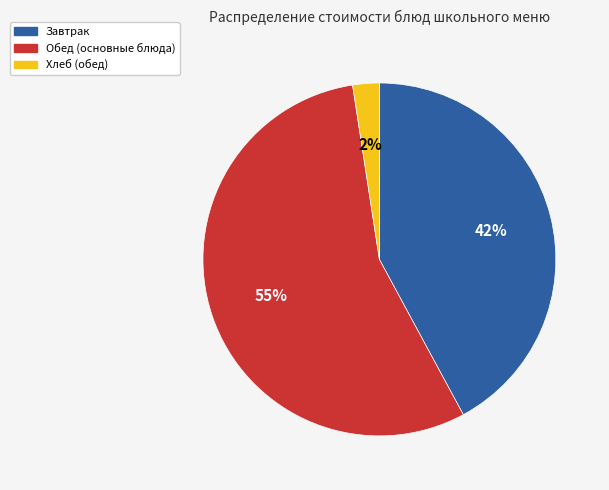

To the nearest percent, what is the average slice percentage?

33%